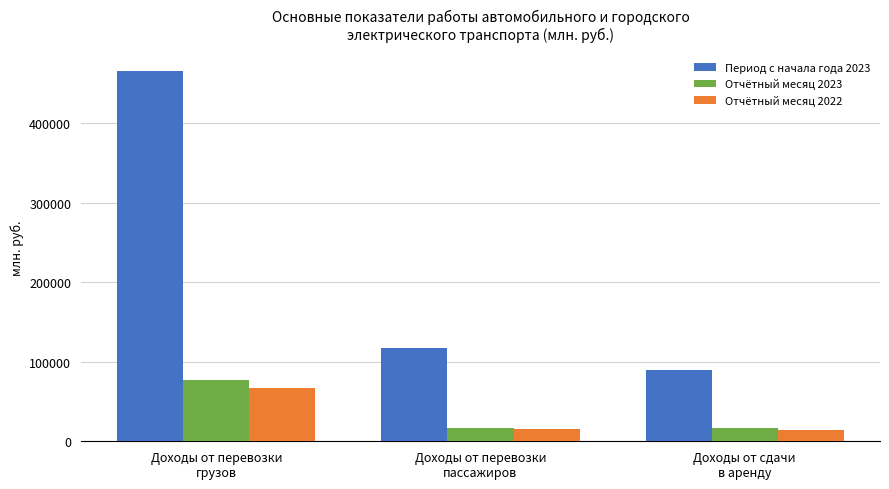

Which category has the highest value across all series?

Доходы от перевозки
грузов